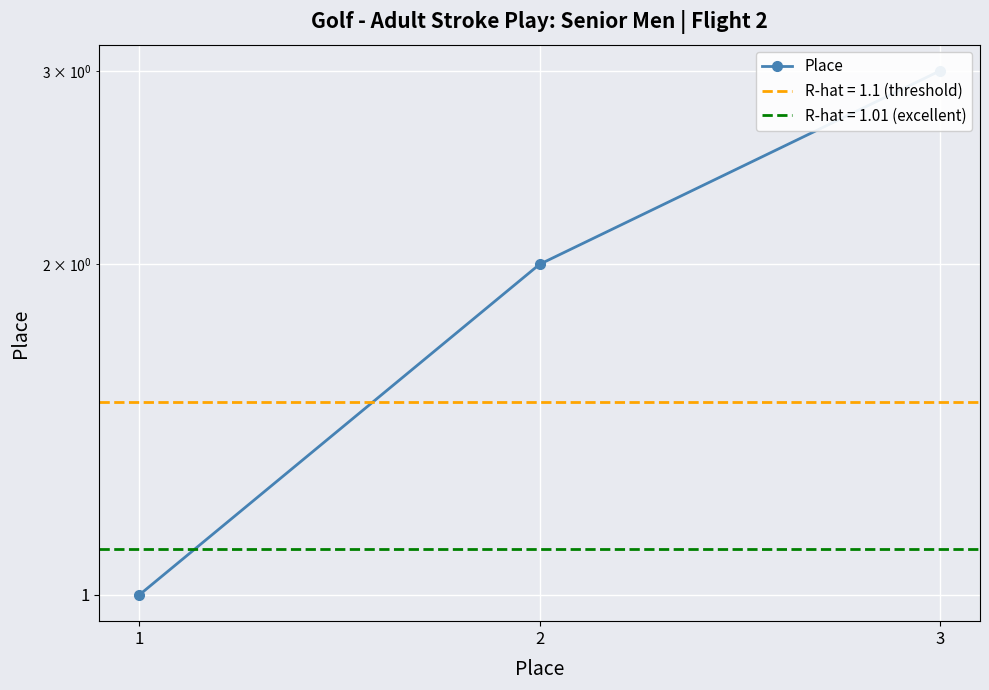

Read the value at 3.

3